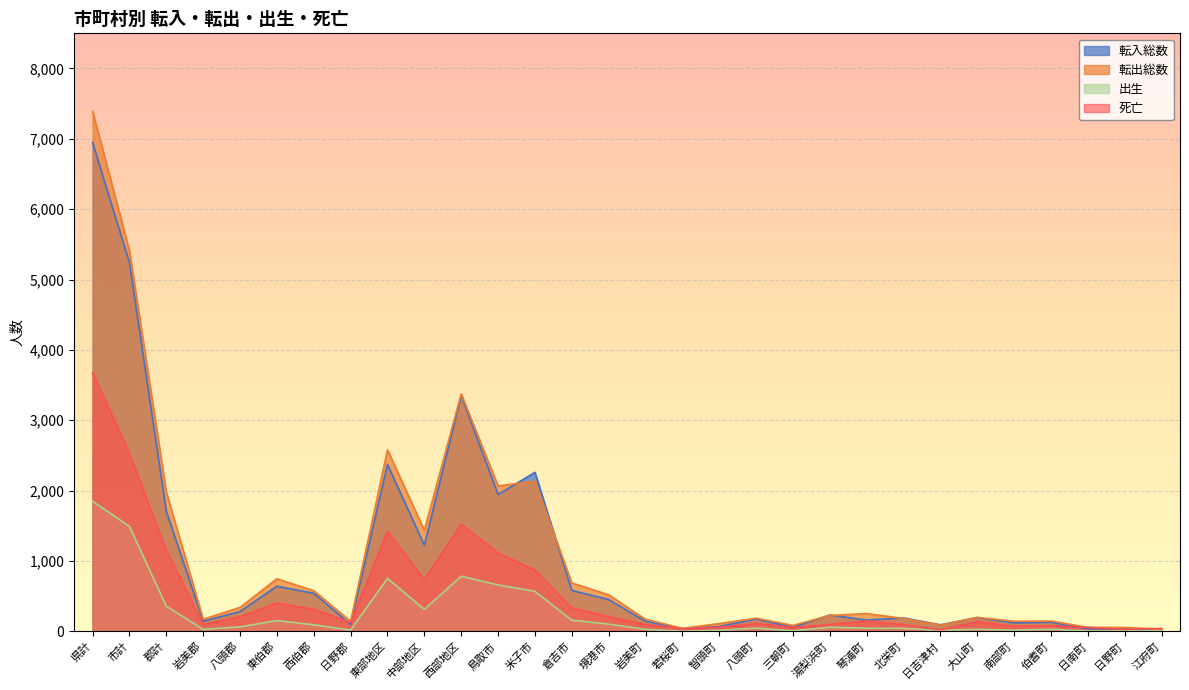

Which category has the lowest value in the 転出総数 series?

江府町